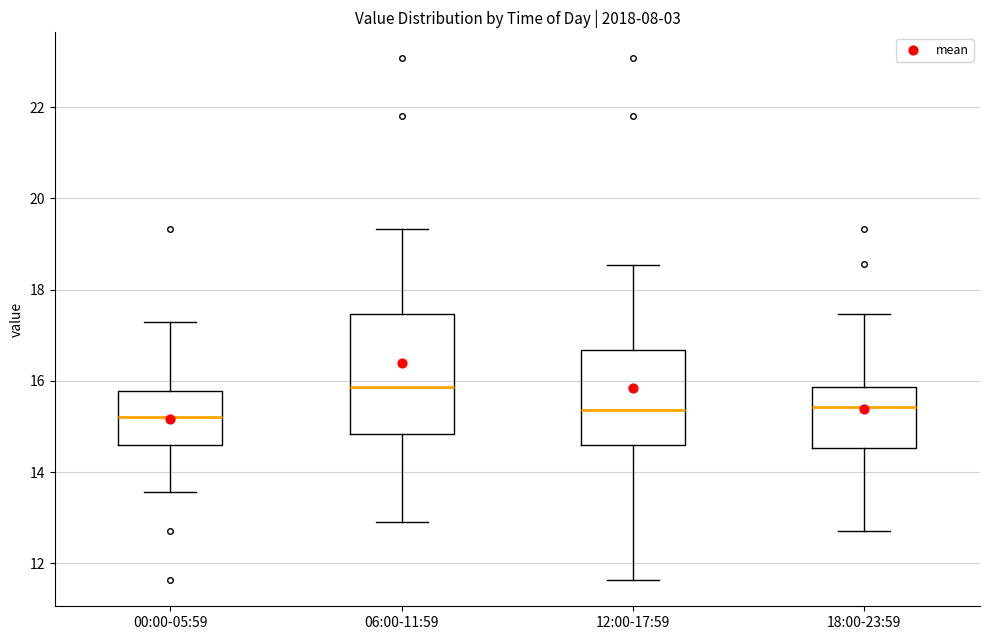

Where does the median line of the box for 06:00-11:59 sit on the y-axis? The values are not printed on the chart, so give them approximately, as read against the axis.

15.8